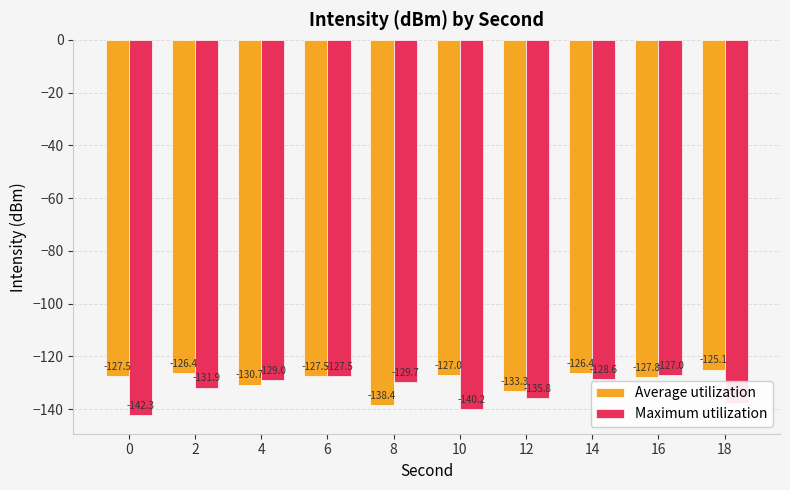

What is the difference between the Average utilization values at 10 and 6?

0.5